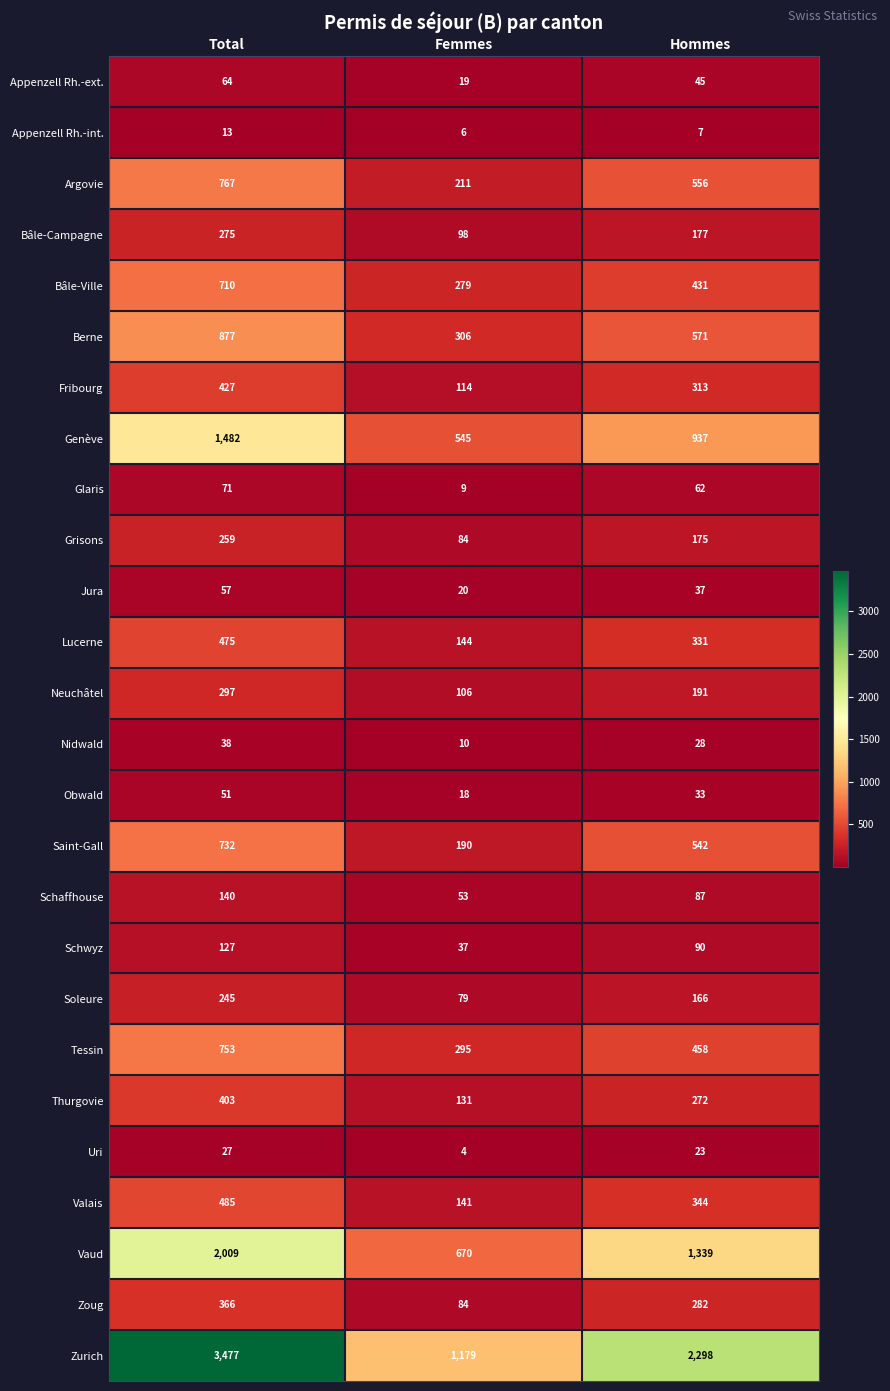

True or false: Bâle-Campagne has a value of 248 at Hommes.

False